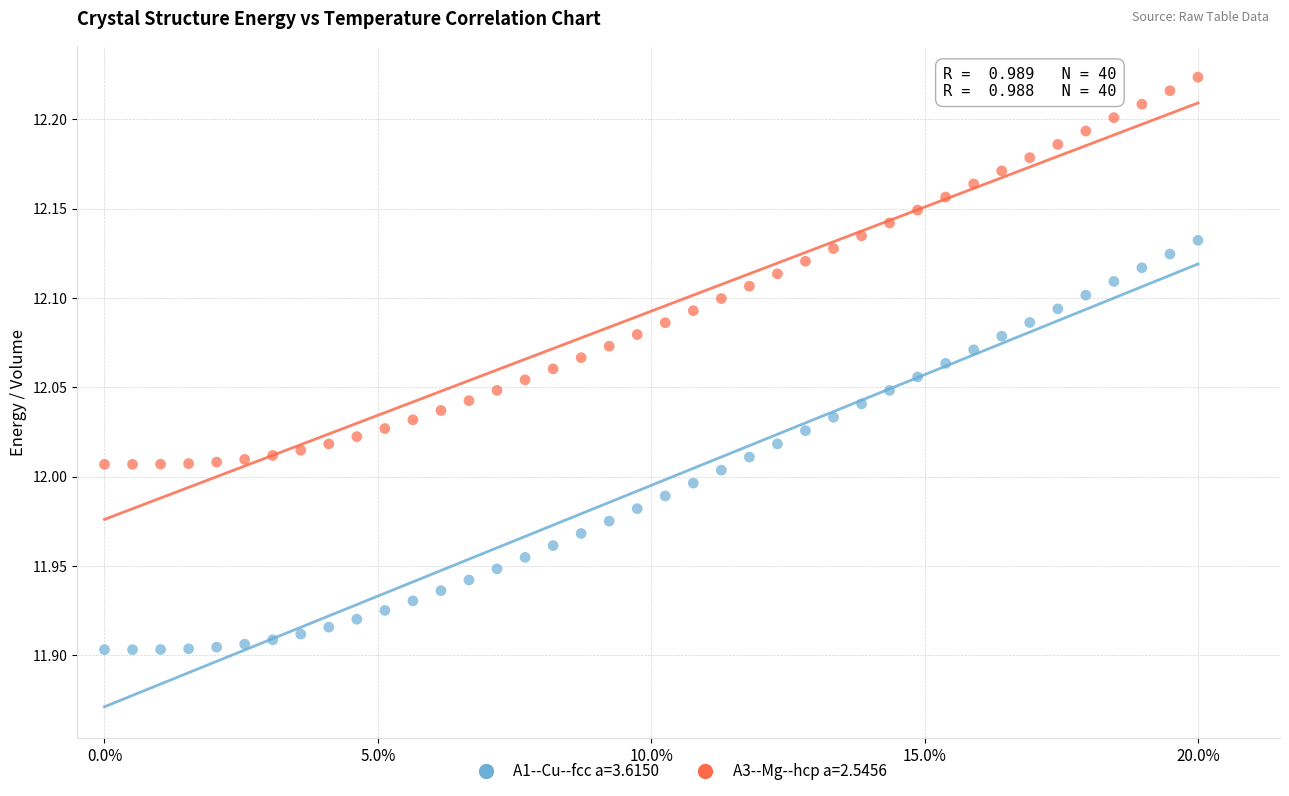

Across all data points, what is the range of Y values (max minus min)?

0.3